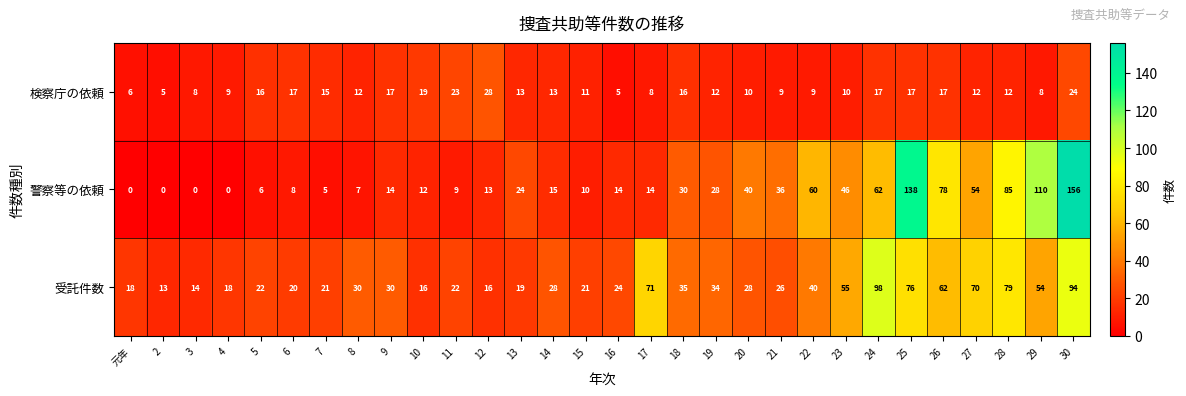

Is it true that 検察庁の依頼 equals 15 at 22?

False